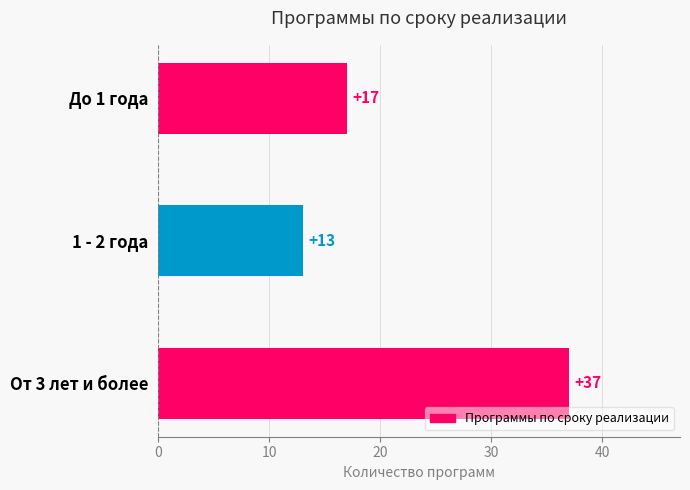

Does the chart contain any negative values?

No